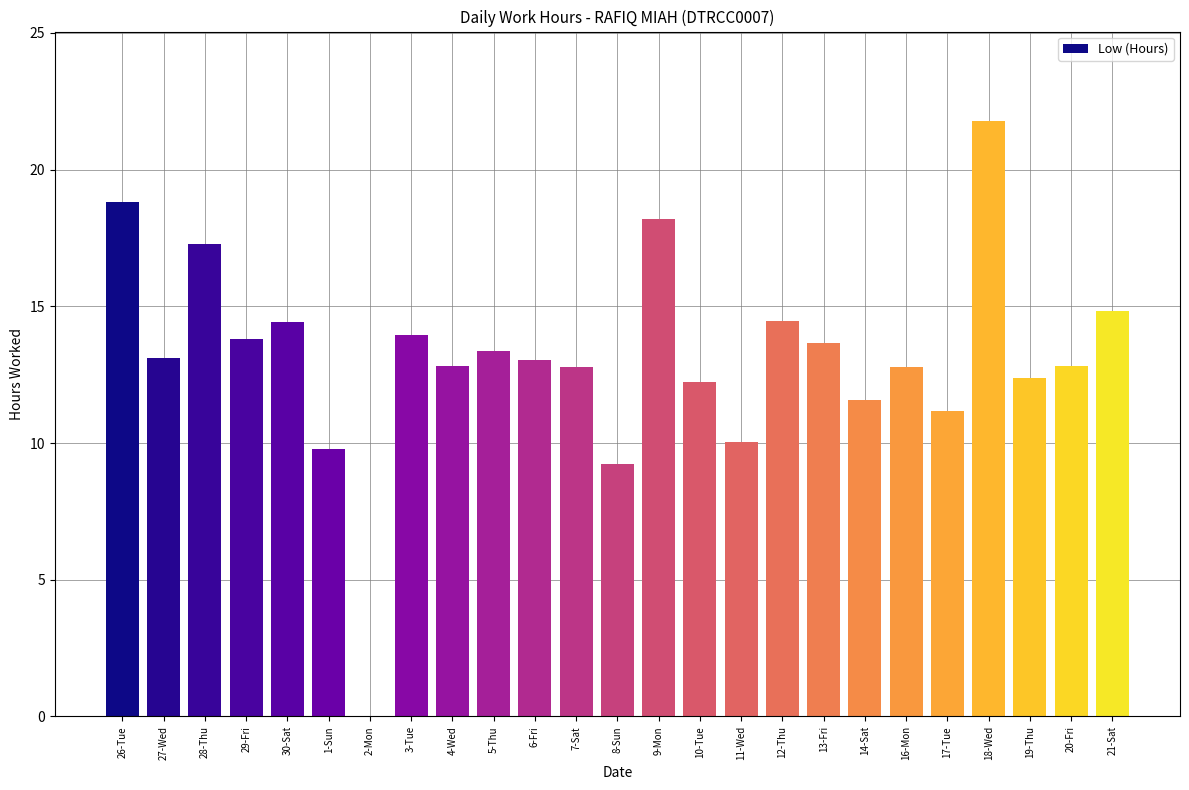

The value at 6-Fri is 21.3. True or false?

False